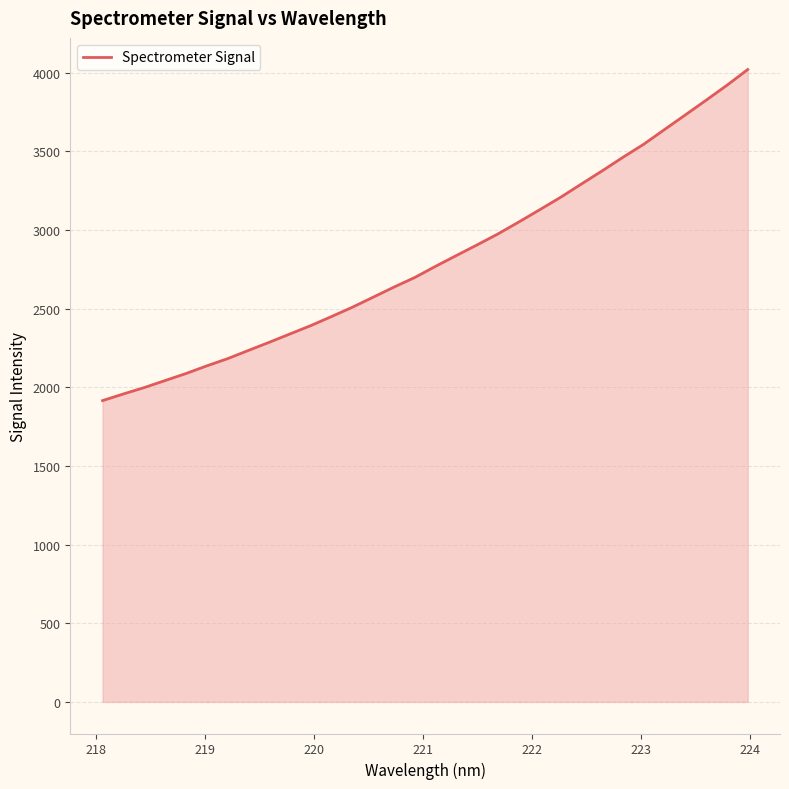

What is the maximum value shown in the chart?

4020.4